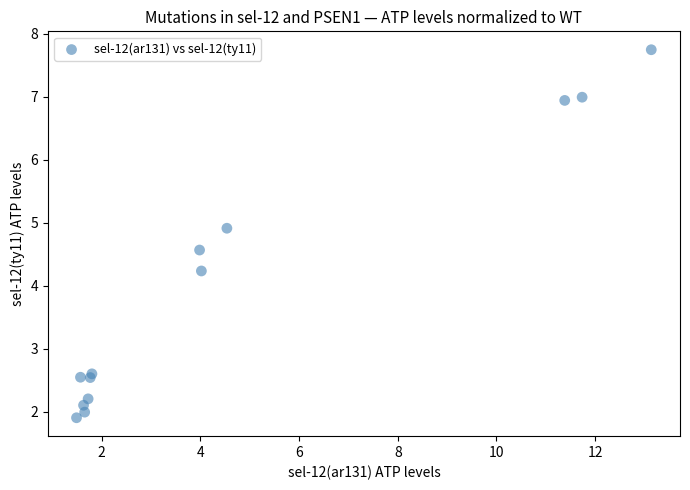

What Y value in the scatter plot is closest to 4?

4.2